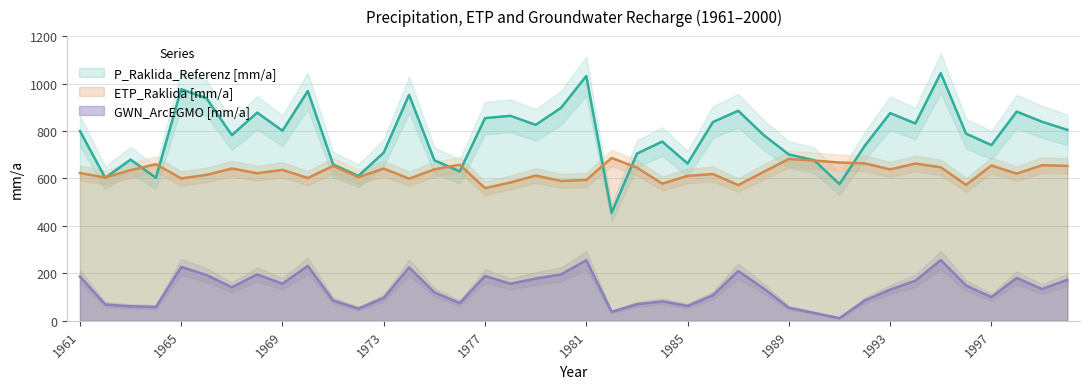

Rank the series at 1974 from highest to lowest value.

P_Raklida_Referenz [mm/a], ETP_Raklida [mm/a], GWN_ArcEGMO [mm/a]